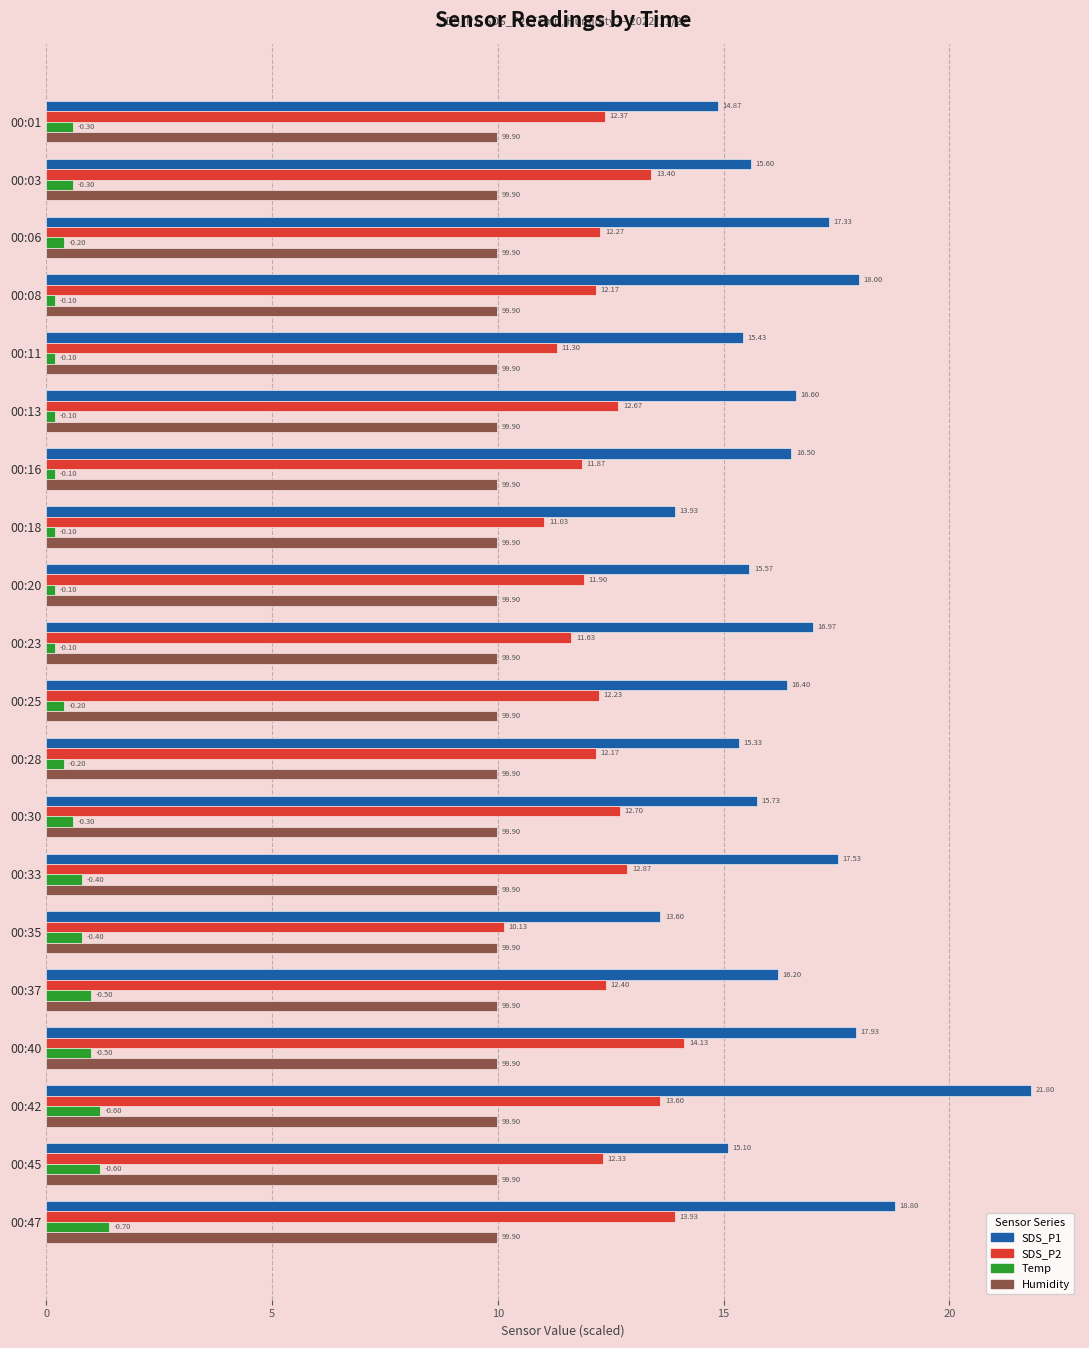

Which series changed the most between 00:13 and 00:18?

SDS_P1